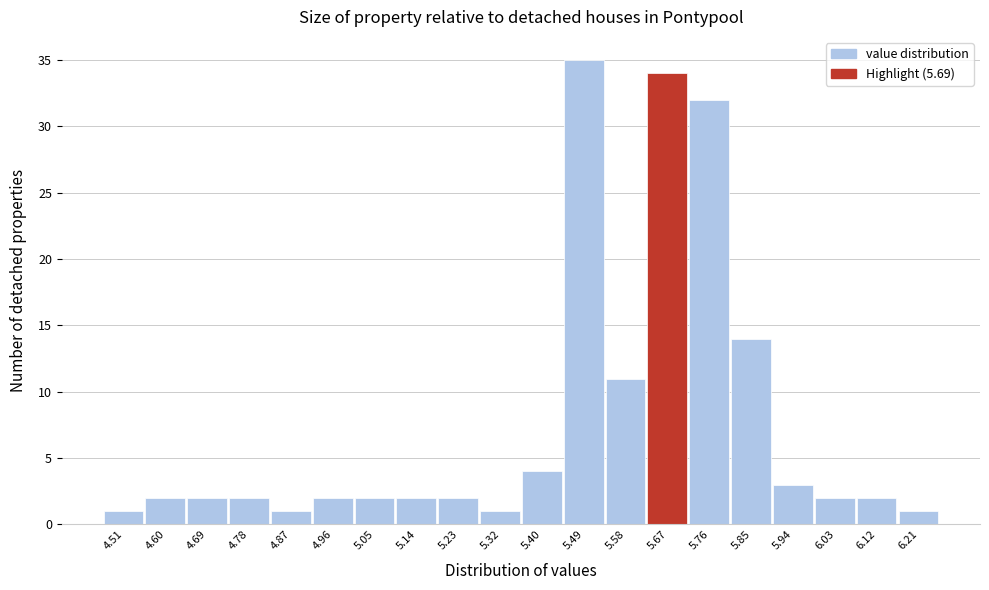

Reading left to right, list every bar in this chart as the range it spans on the x-axis followed by its height. Neither the bar edges nor the heights are printed on the chart, so give them approximately, as read against the axes.

4.470 to 4.559: 1
4.559 to 4.648: 2
4.648 to 4.737: 2
4.737 to 4.826: 2
4.826 to 4.915: 1
4.915 to 5.004: 2
5.004 to 5.093: 2
5.093 to 5.182: 2
5.182 to 5.271: 2
5.271 to 5.360: 1
5.360 to 5.449: 4
5.449 to 5.538: 35
5.538 to 5.627: 11
5.627 to 5.716: 34
5.716 to 5.805: 32
5.805 to 5.894: 14
5.894 to 5.983: 3
5.983 to 6.072: 2
6.072 to 6.161: 2
6.161 to 6.250: 1